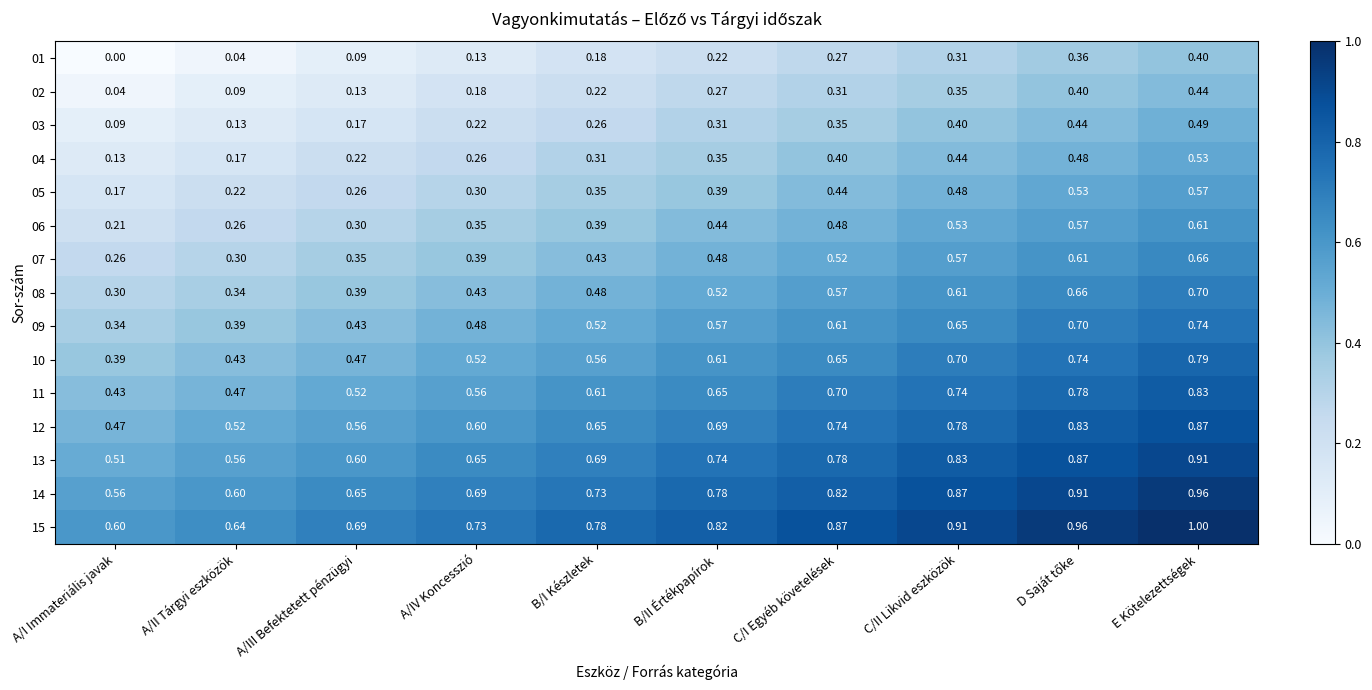

At which label does 06 reach its peak?

E Kötelezettségek